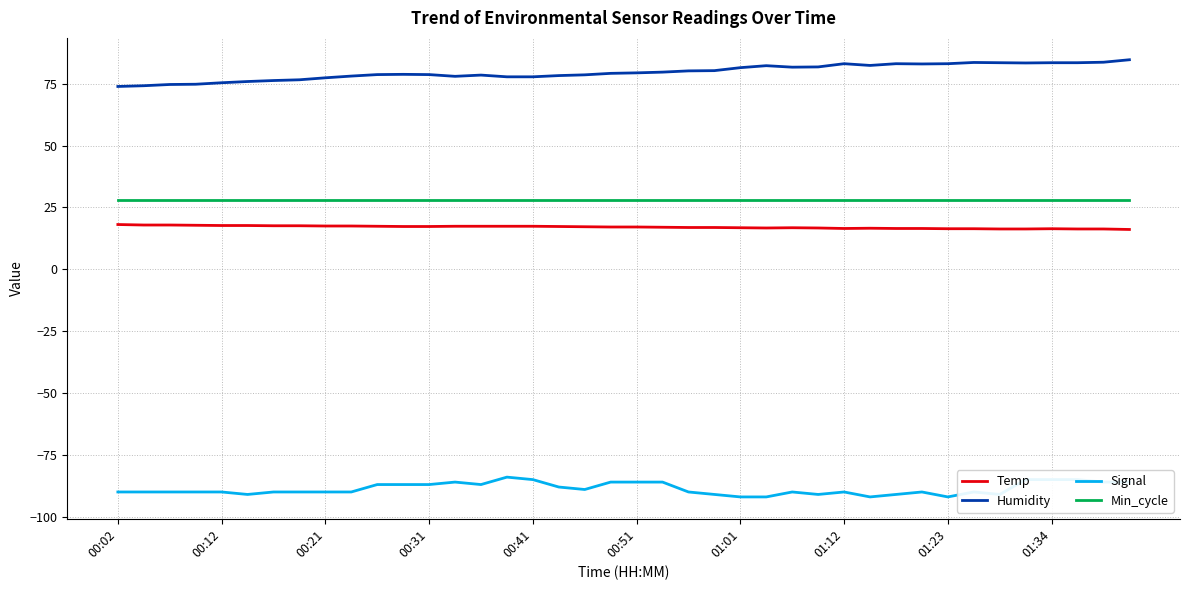

Rank the series by their maximum value, from highest to lowest.

Humidity, Min_cycle, Temp, Signal